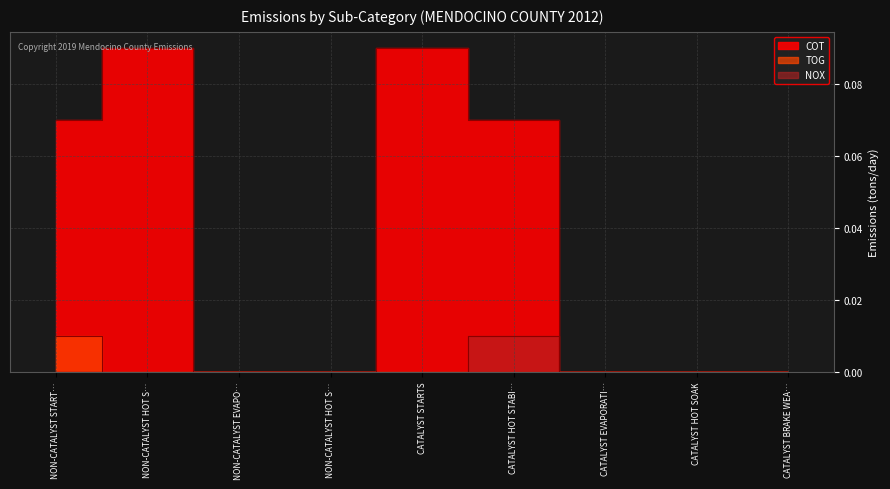

True or false: NOX and TOG intersect in this chart.

False